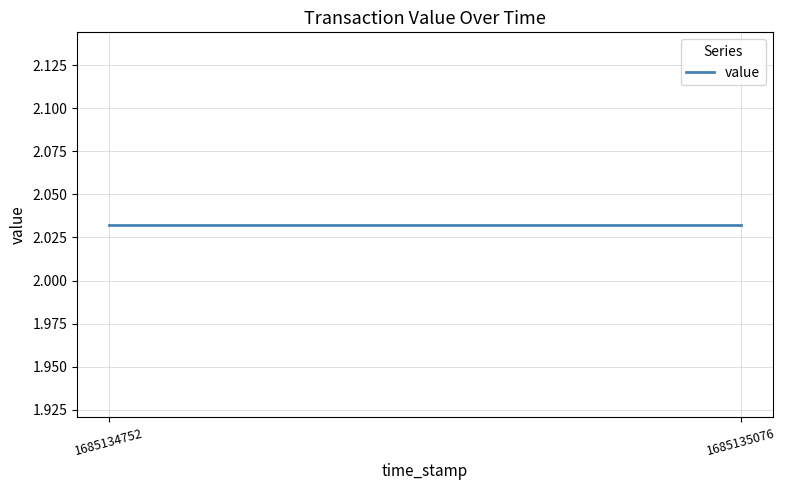

At which label is the value closest to 2?

1685134752